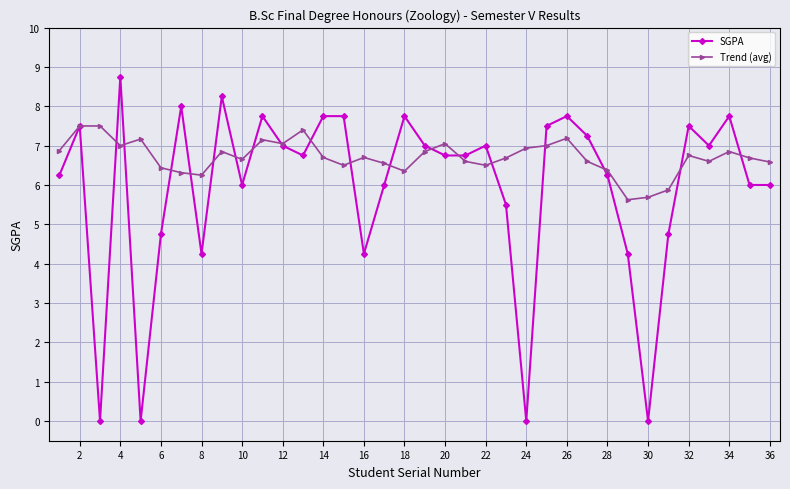

What is the average value of the SGPA series?

5.9